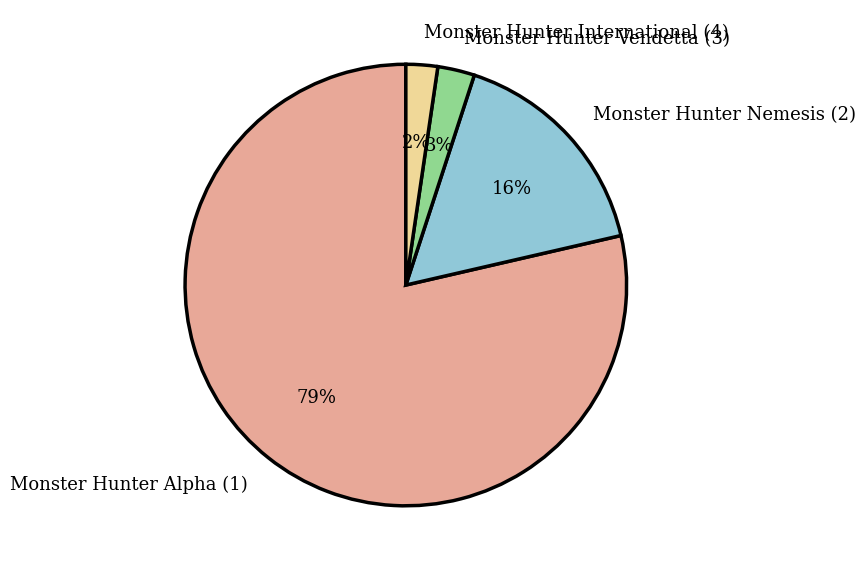

Which category accounts for the majority?

Monster Hunter Alpha (1)